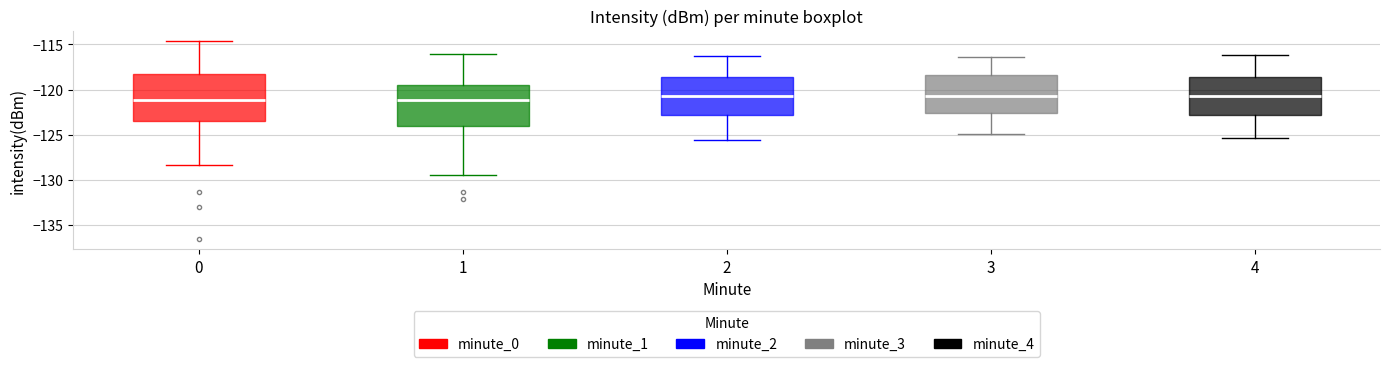

Which box is the tallest, from its lower edge to its upper edge?

0